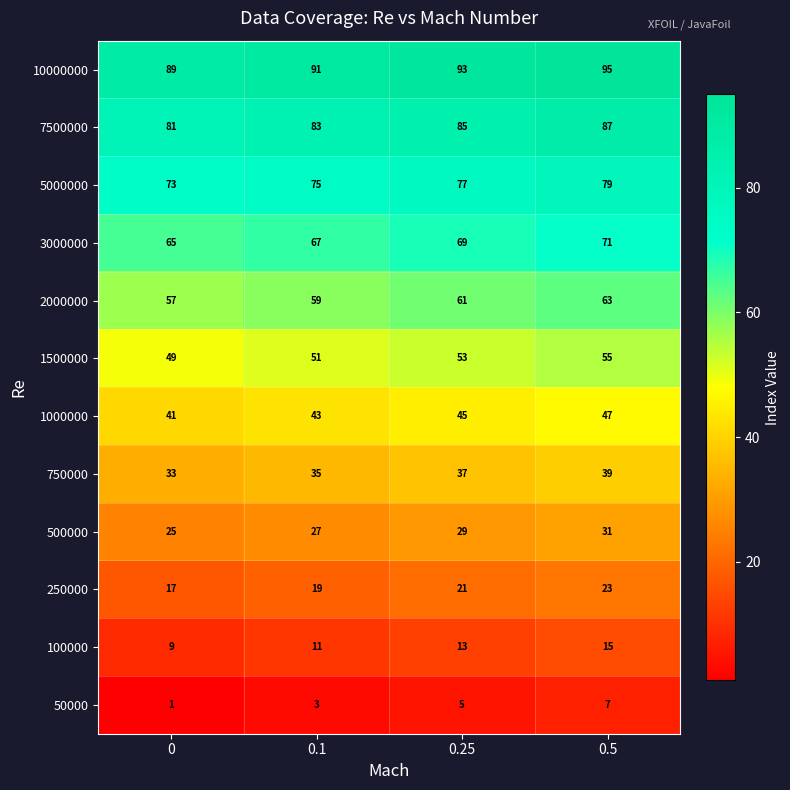

Rank the series at 0 from highest to lowest value.

10000000, 7500000, 5000000, 3000000, 2000000, 1500000, 1000000, 750000, 500000, 250000, 100000, 50000